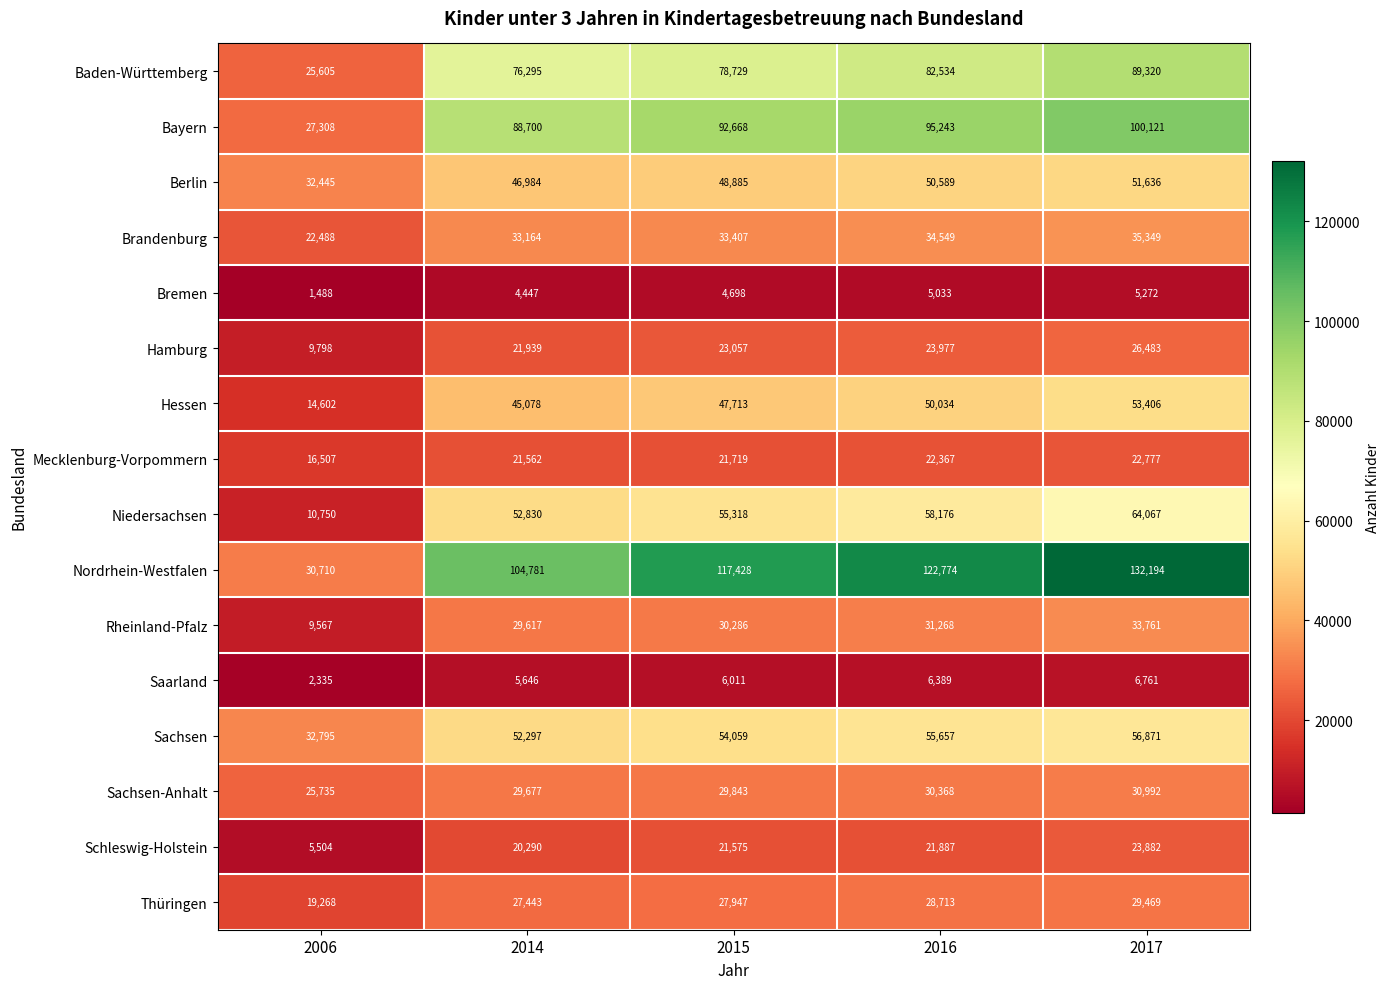

What value does the Nordrhein-Westfalen series have at 2016, to the nearest 10?

122770